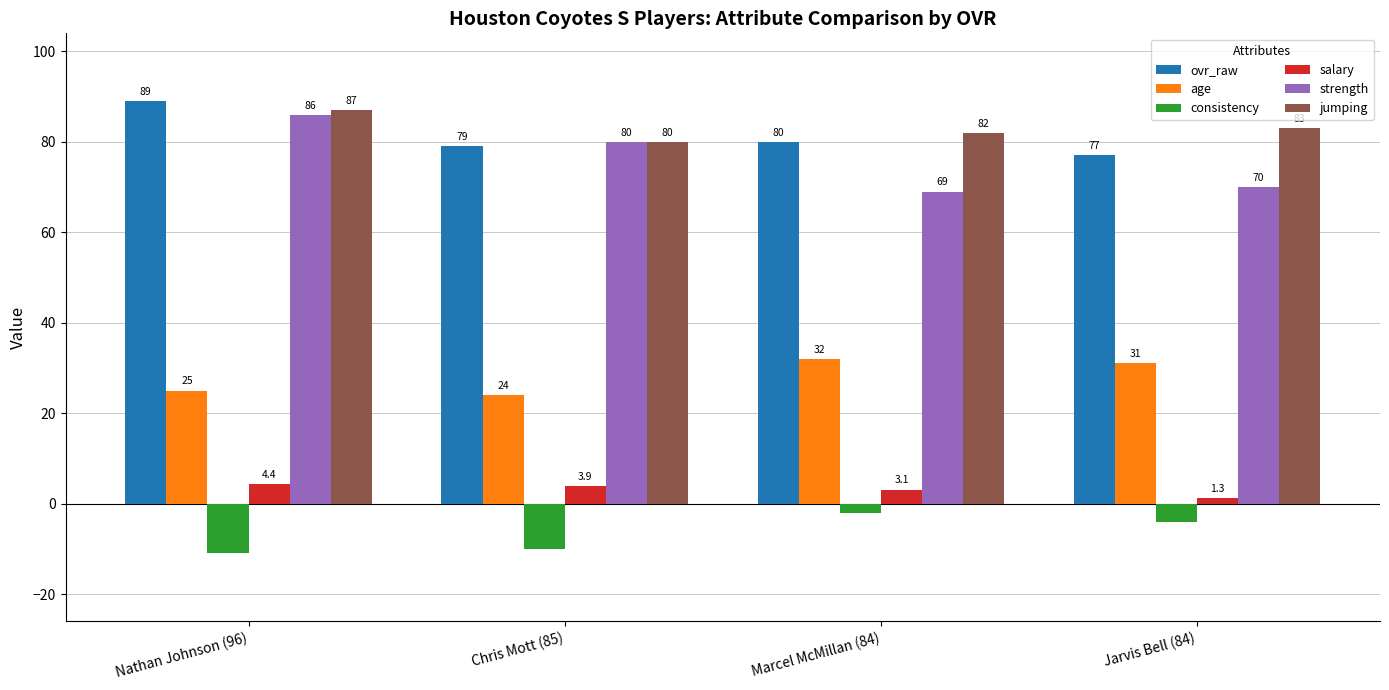

What is the difference between the highest and lowest values at Chris Mott (85)?

90.0